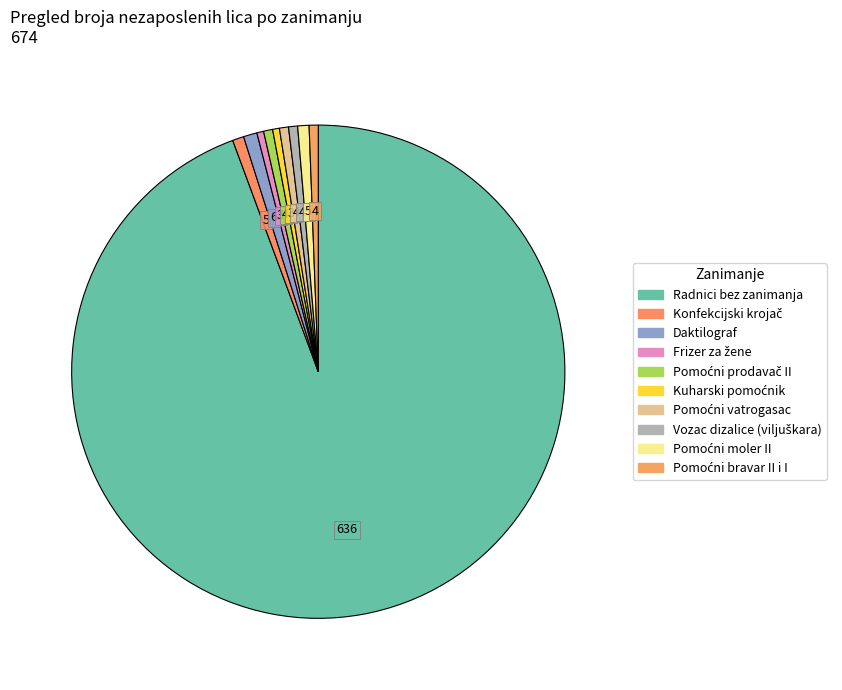

To the nearest percent, what percentage of the pie is Pomoćni vatrogasac?

1%